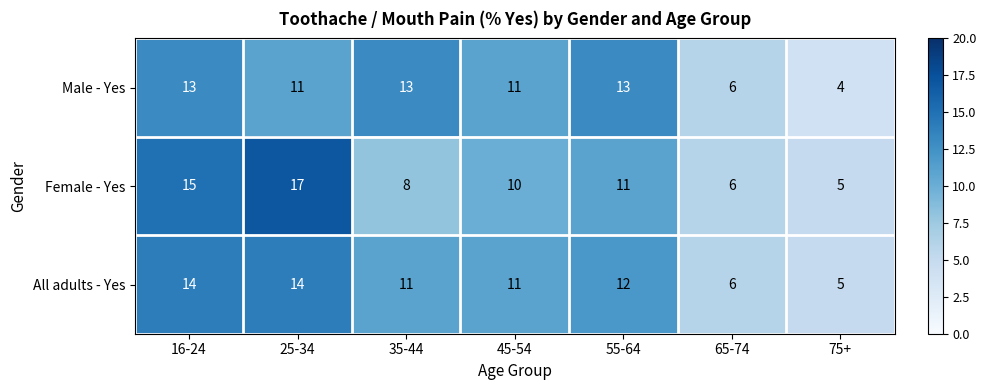

The value of All adults - Yes at 65-74 is 11. True or false?

False